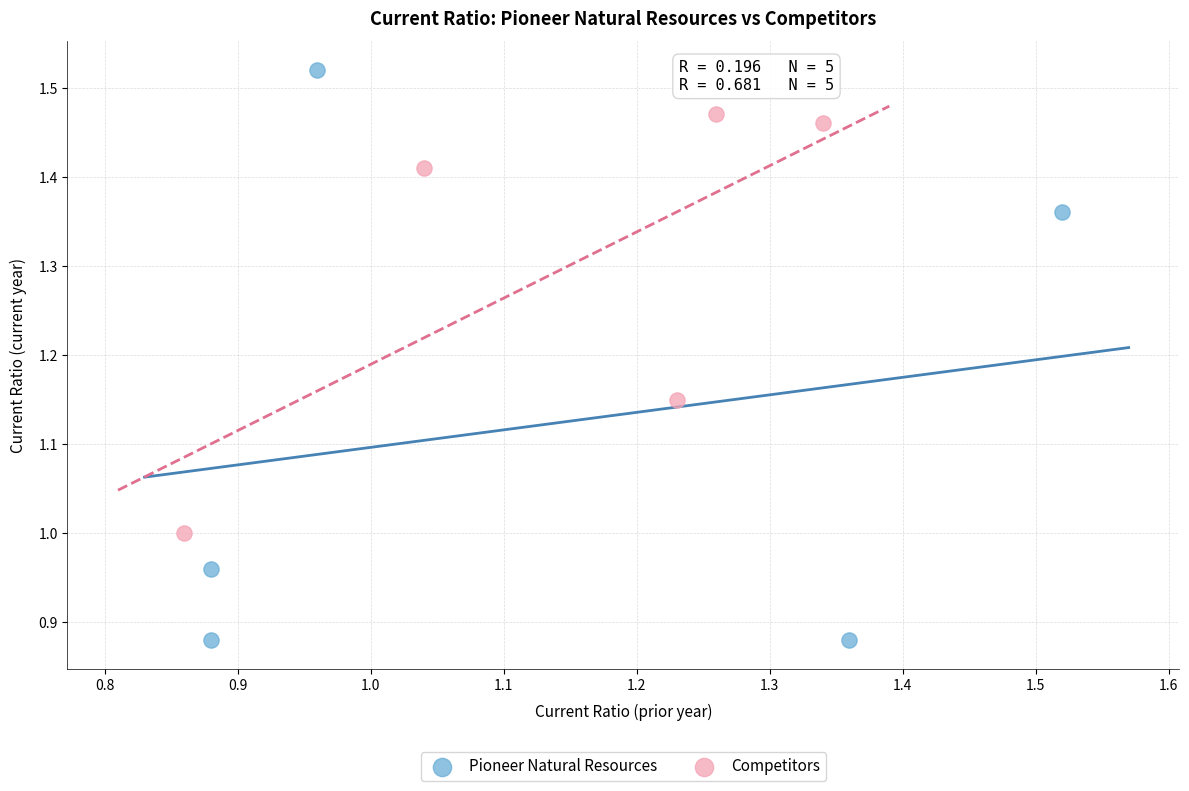

Which series reaches the maximum Y coordinate?

Pioneer Natural Resources